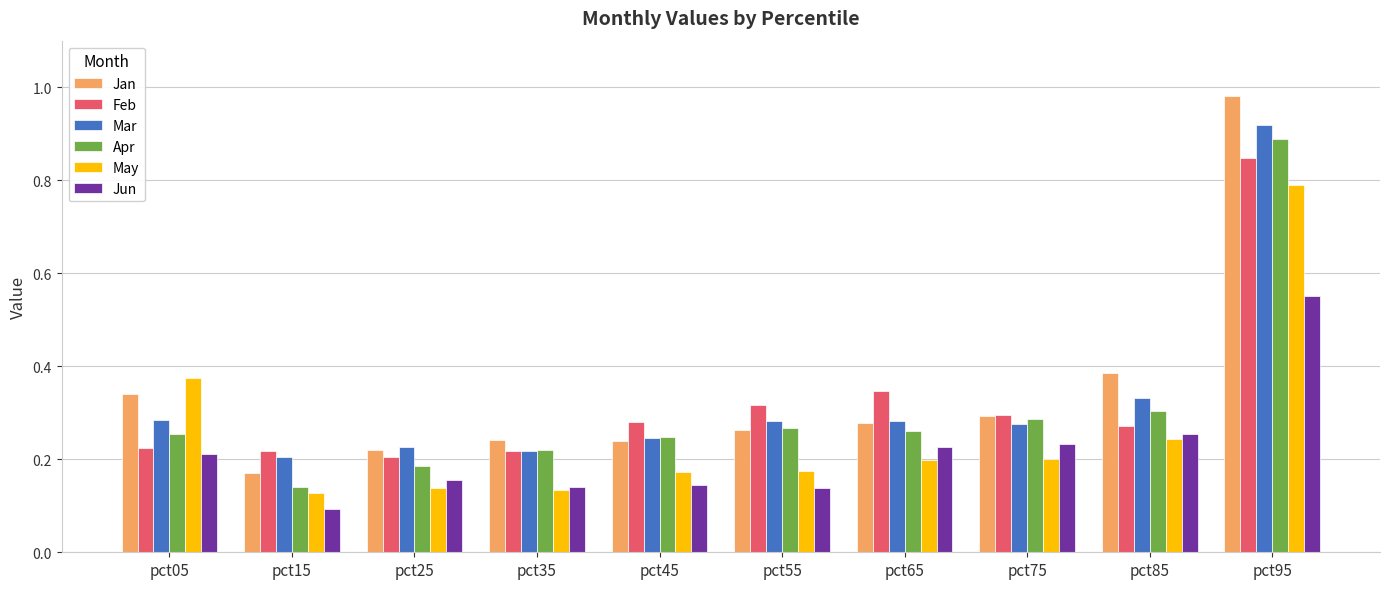

The value of May at pct55 is 0.2. True or false?

True